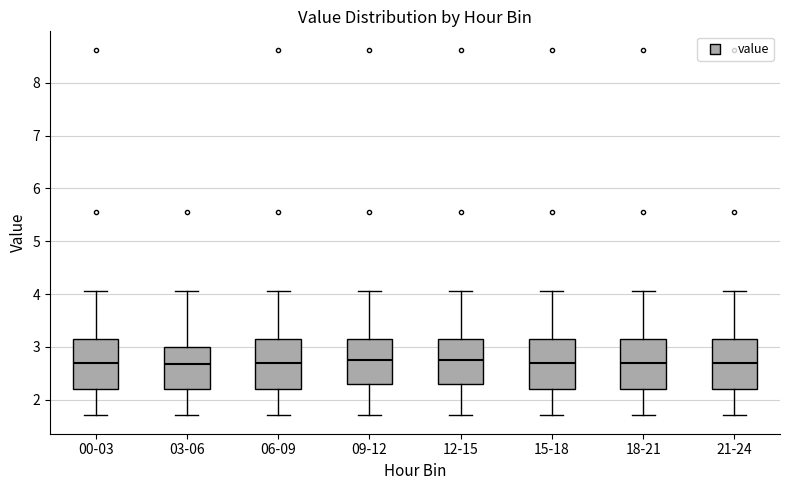

Reading left to right, transcribe this box plot: for each box, give where its median line is, the range the box spans, and where its two whiskers end, as read against the y-axis. The values are not printed on the chart, so give them approximately, as read against the axis.

00-03: median 2.7, box 2.2 to 3.2, whiskers 1.7 to 4.1
03-06: median 2.7, box 2.2 to 3.0, whiskers 1.7 to 4.1
06-09: median 2.7, box 2.2 to 3.2, whiskers 1.7 to 4.1
09-12: median 2.8, box 2.3 to 3.2, whiskers 1.7 to 4.1
12-15: median 2.8, box 2.3 to 3.2, whiskers 1.7 to 4.1
15-18: median 2.7, box 2.2 to 3.2, whiskers 1.7 to 4.1
18-21: median 2.7, box 2.2 to 3.2, whiskers 1.7 to 4.1
21-24: median 2.7, box 2.2 to 3.2, whiskers 1.7 to 4.1